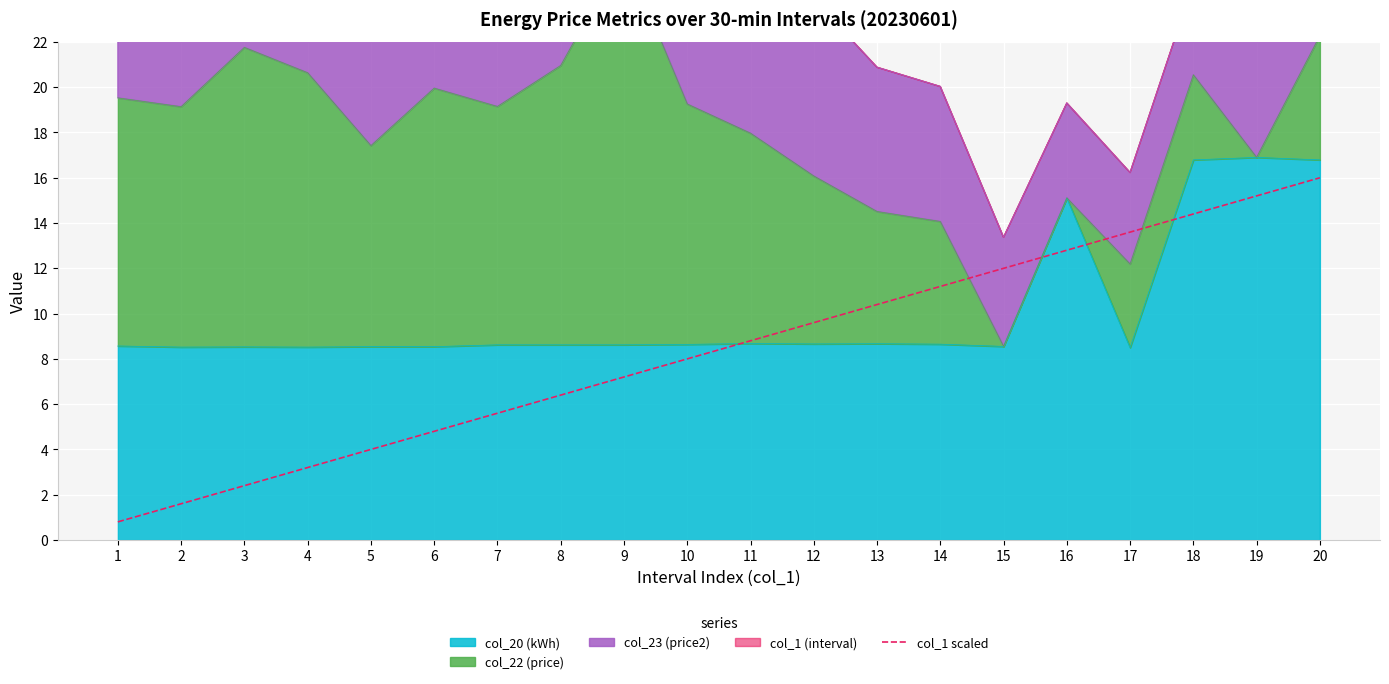

What is the change in value from 10 to 15?

+4.0